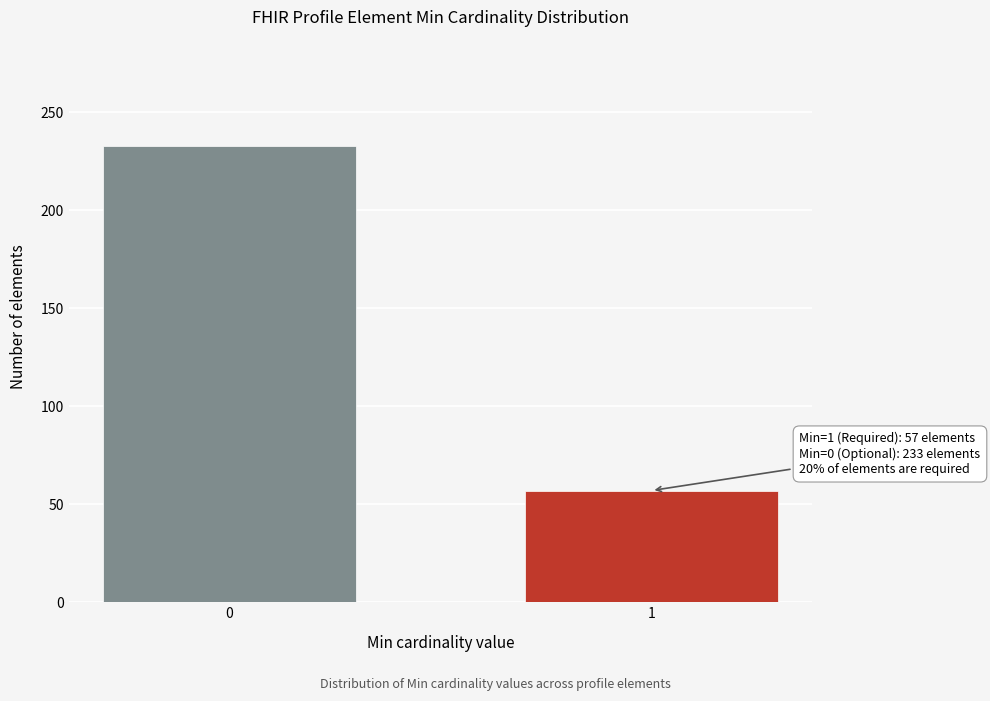

Reading right to left, list all the values displayed in this chart.

57	233